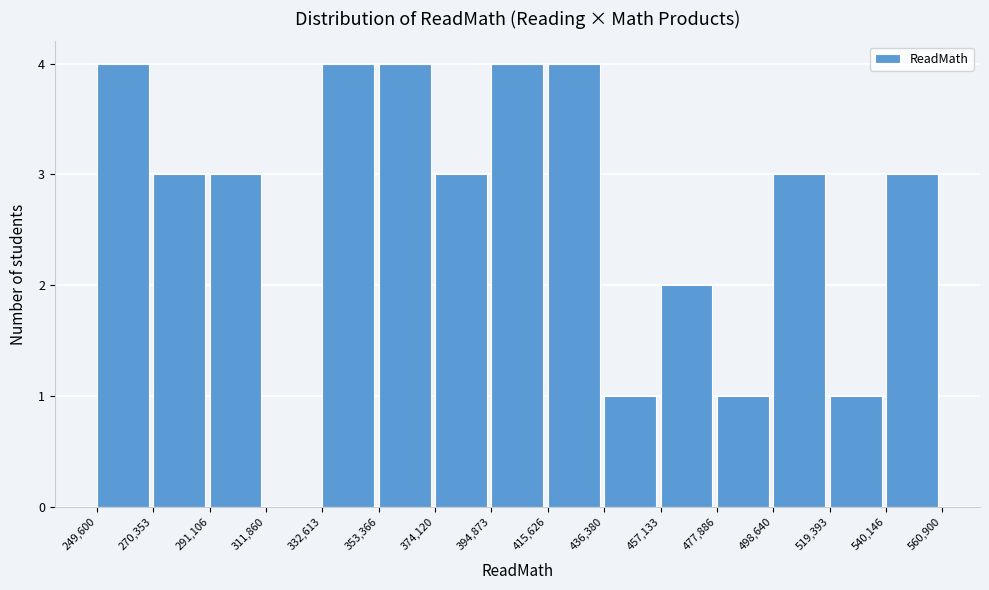

What is the height of the bar covering 519,393 to 540,146 on the x-axis? The values are not printed on the chart, so give them approximately, as read against the axis.

1